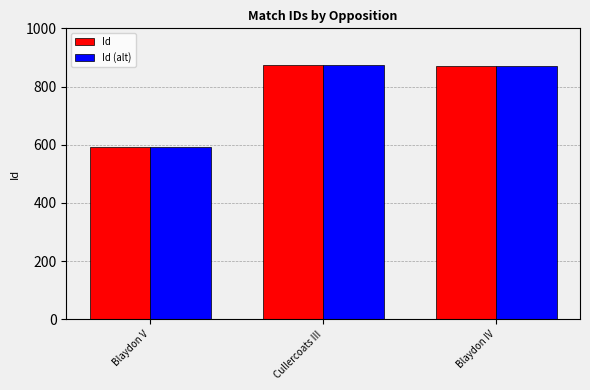

The Id (alt) series shows 875 at Cullercoats III. True or false?

True